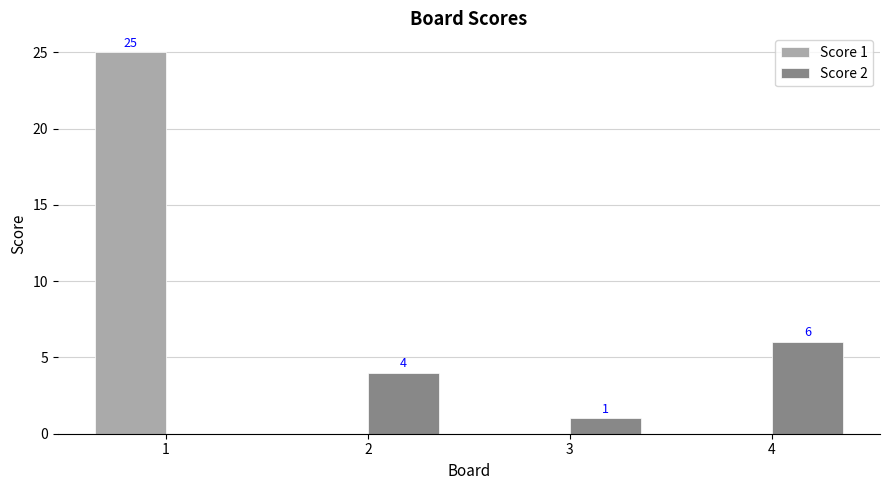

At which category is the sum across all series the highest?

1